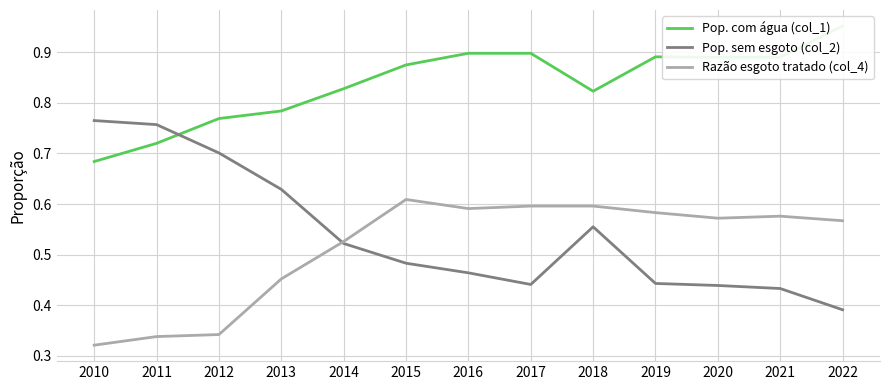

True or false: Pop. com água (col_1) has a value of 0.4 at 2014.

False